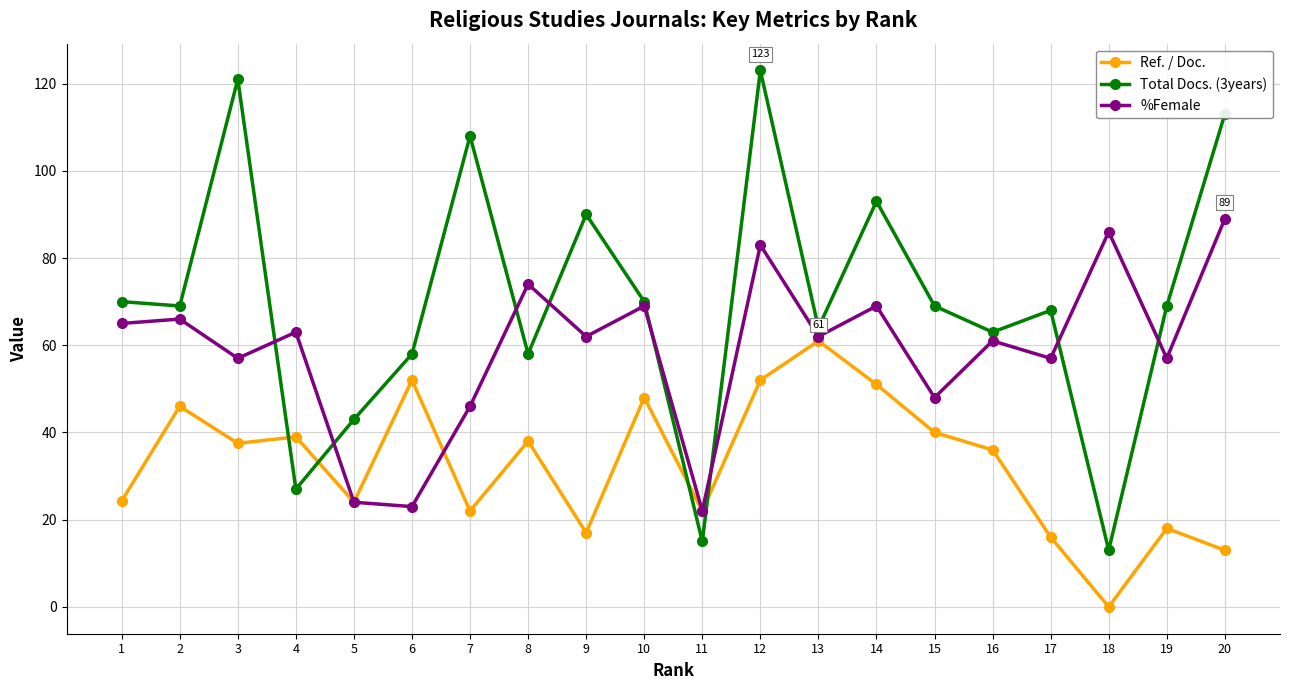

After their last crossing, which series has the higher values: Ref. / Doc. or %Female?

%Female